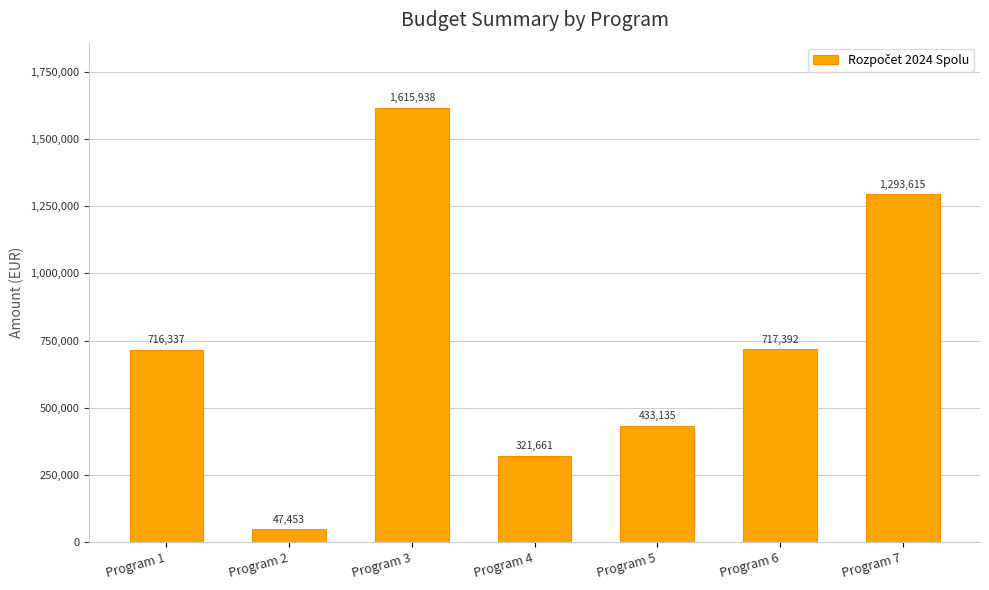

Rank the categories by value from highest to lowest.

Program 3, Program 7, Program 6, Program 1, Program 5, Program 4, Program 2